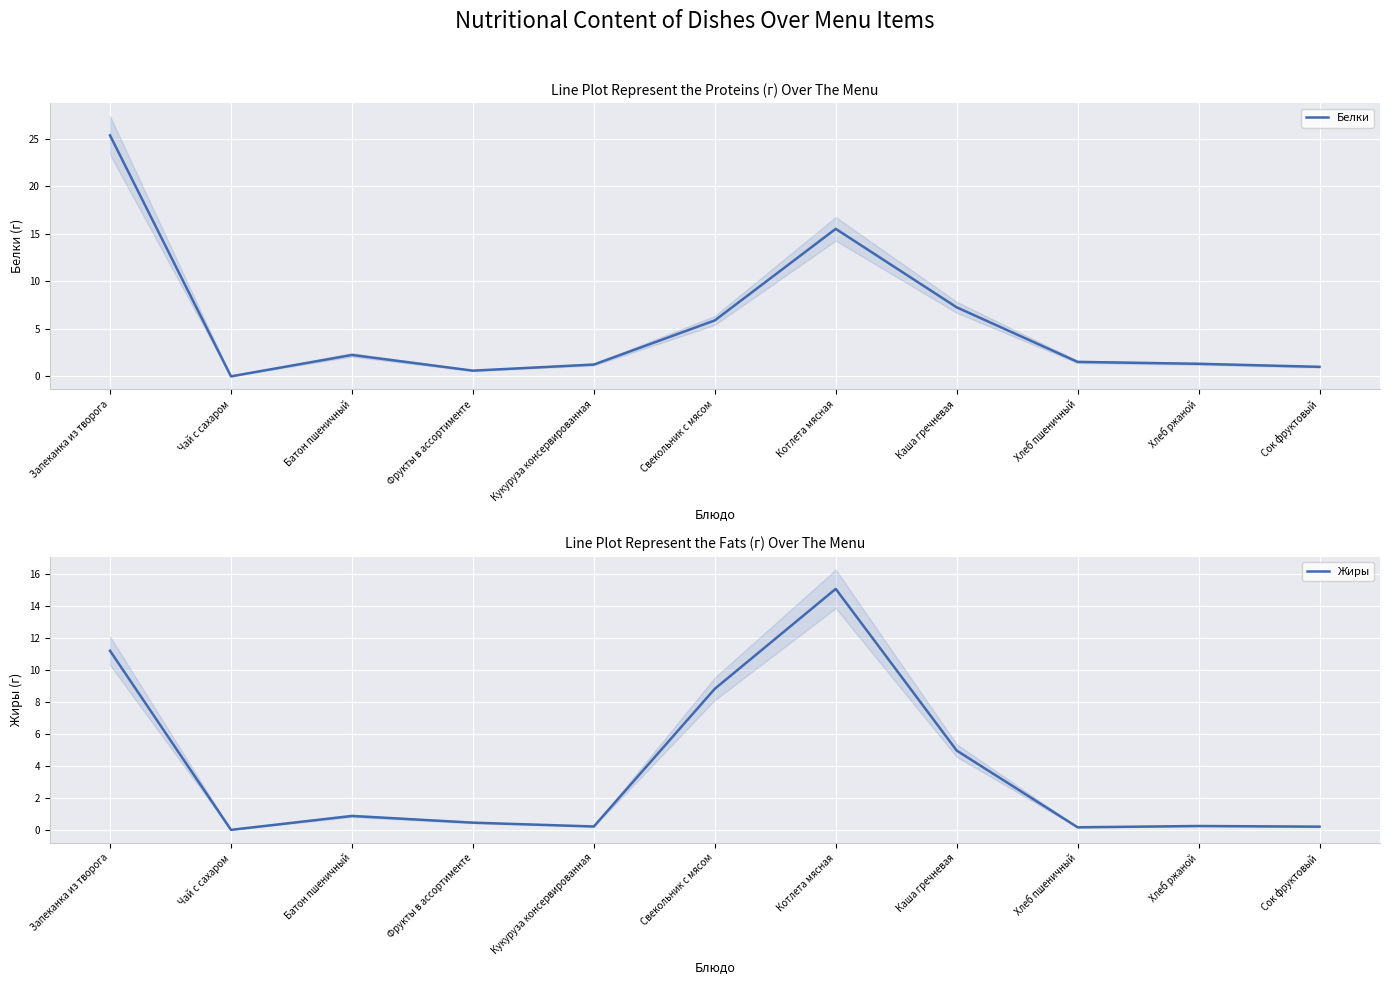

True or false: Белки has a value of 1.2 at Батон пшеничный.

False